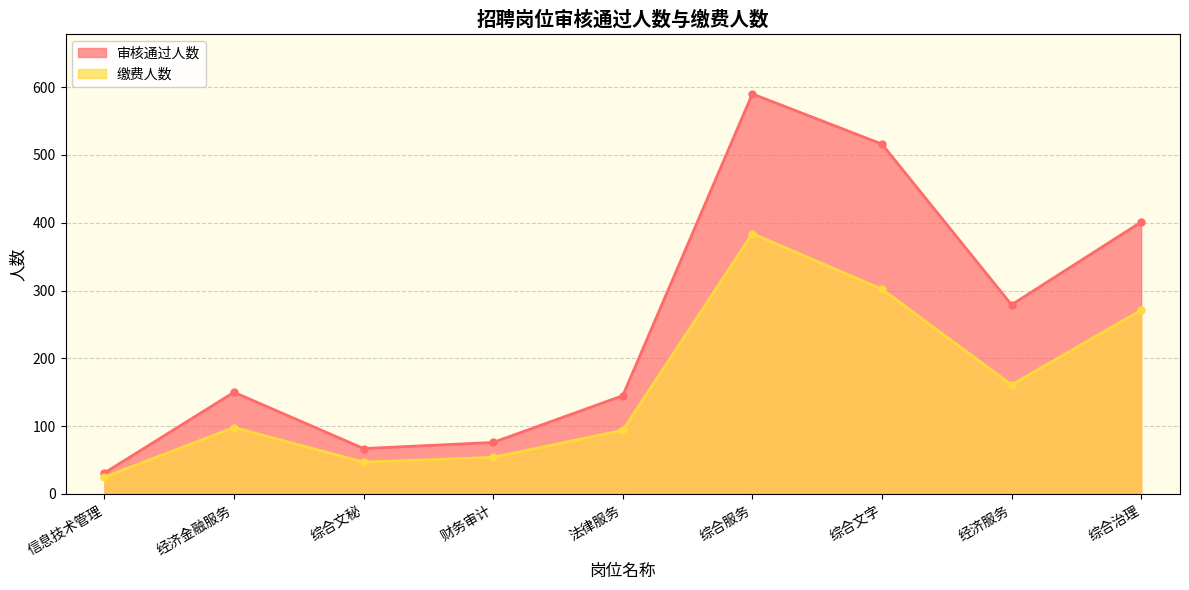

The value of 审核通过人数 at 综合文字 is 911. True or false?

False